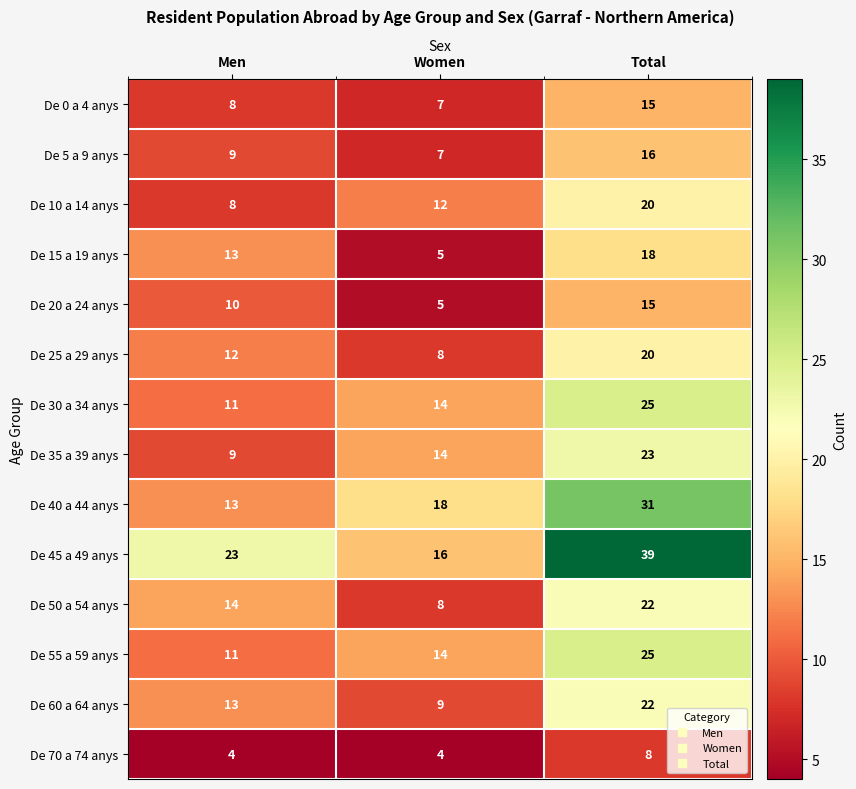

At which category is the sum across all series the highest?

Total